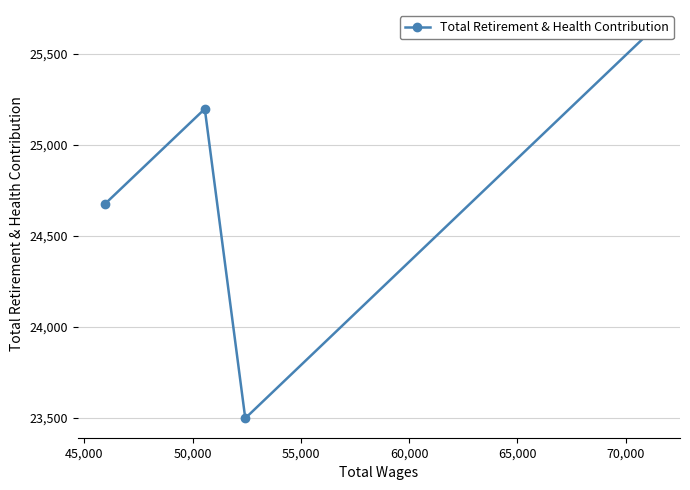

How many categories are shown in the chart?

4